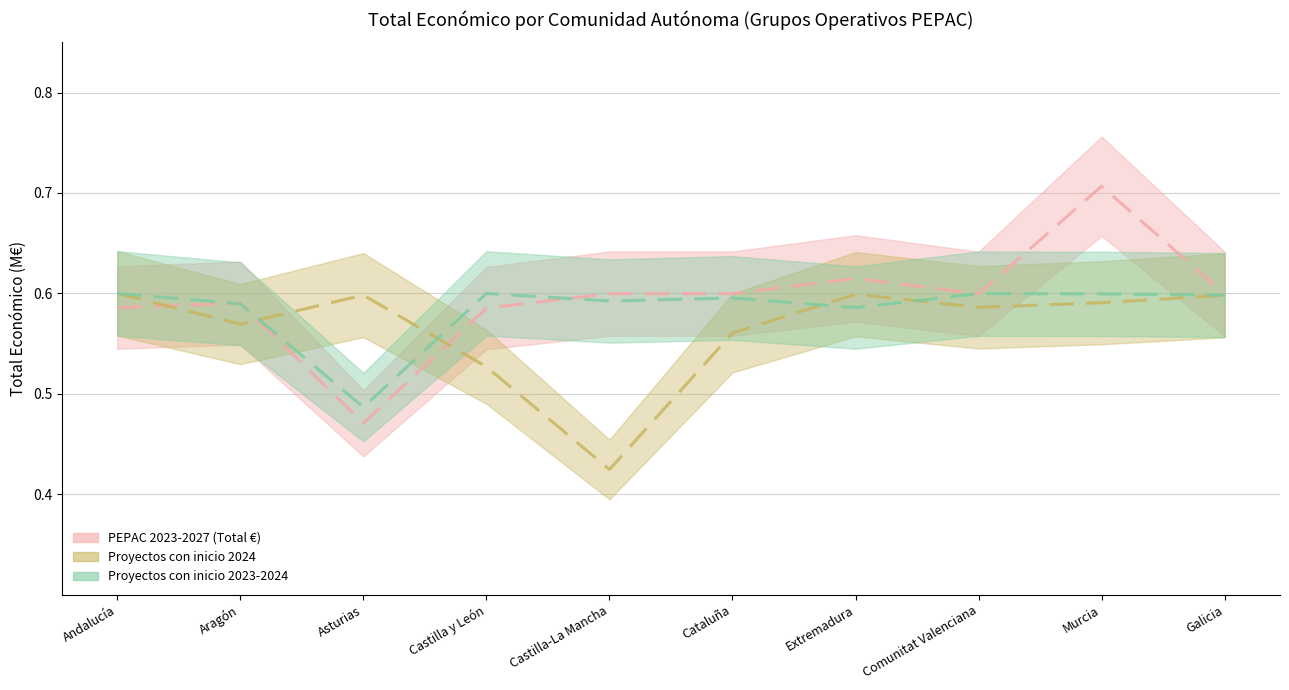

Where is the first local maximum for Proyectos con inicio 2024?

Asturias